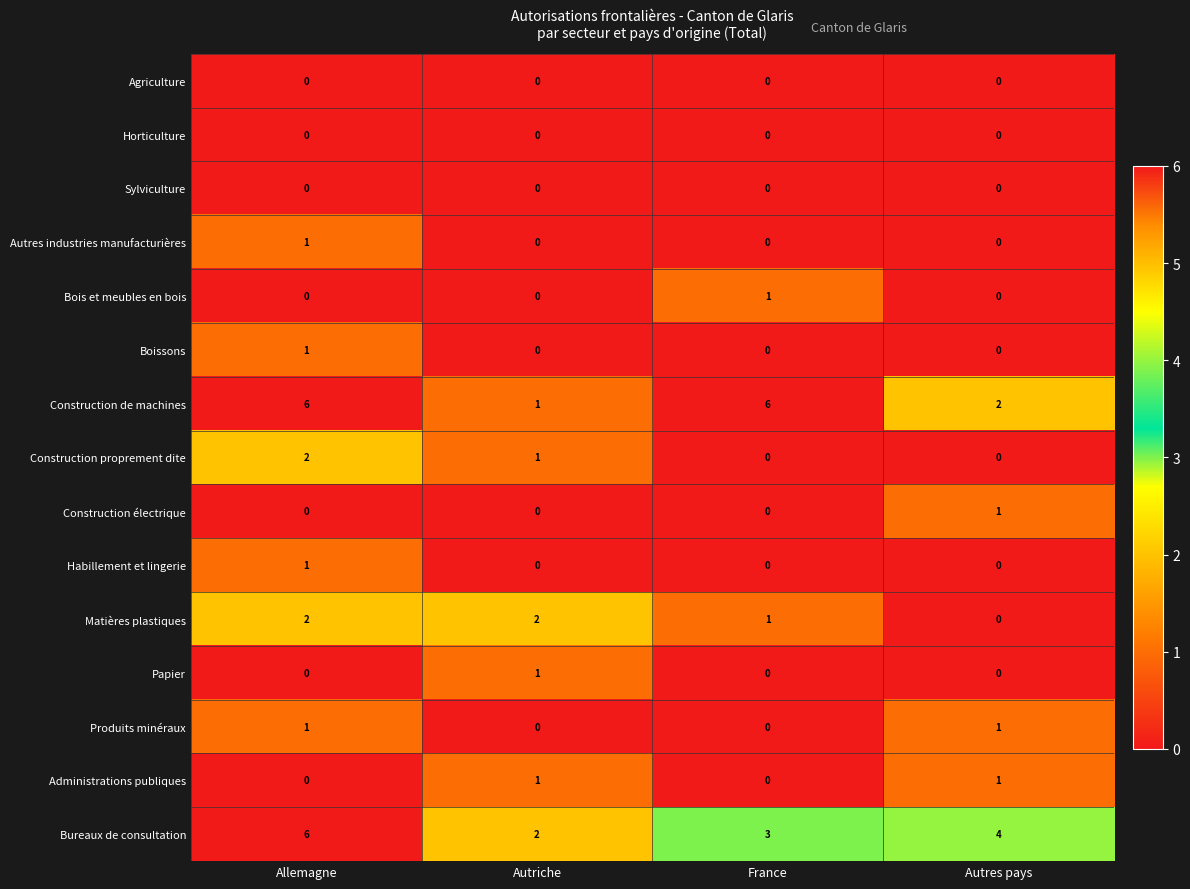

Rank the categories by Bureaux de consultation value from lowest to highest.

Autriche, France, Autres pays, Allemagne